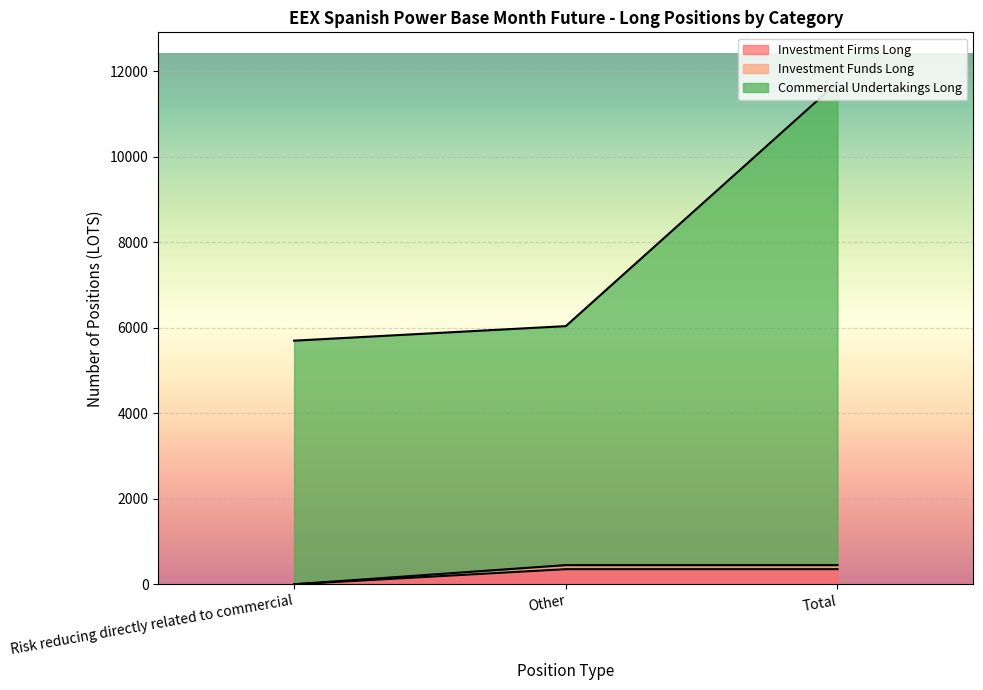

What is the average value of the Investment Funds Long series?

235.3